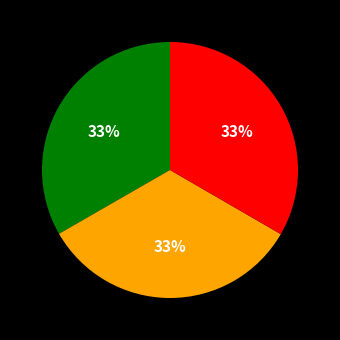

How many slices are in this pie chart?

3